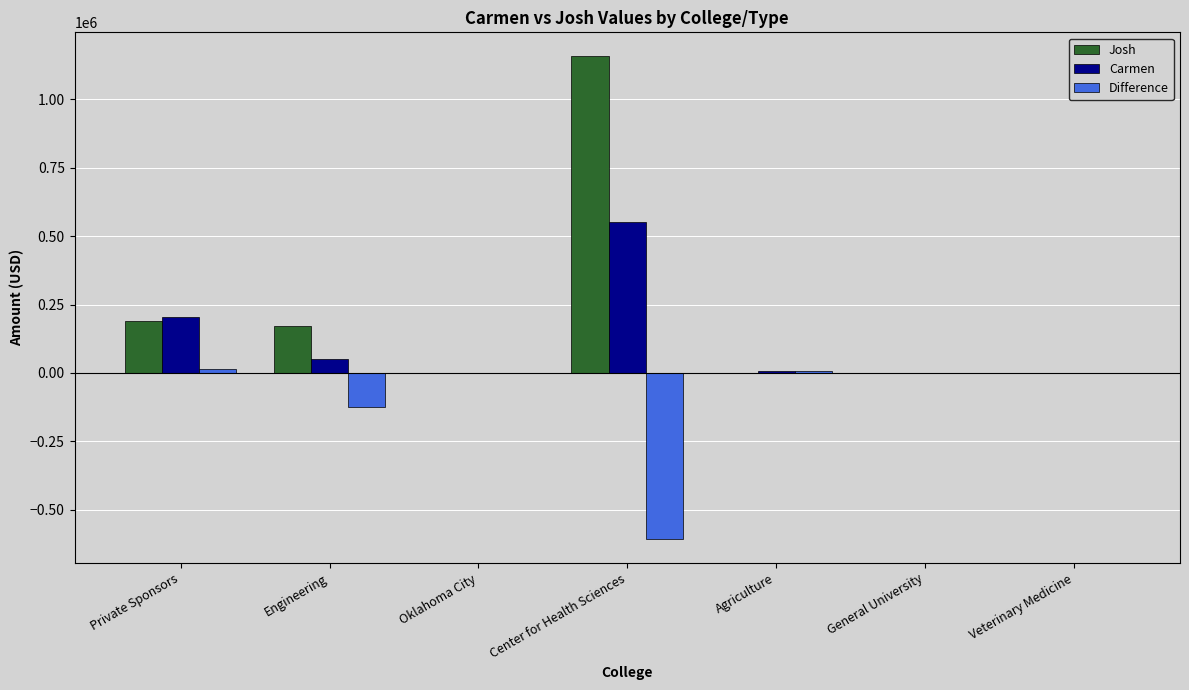

At which category does the chart reach its peak across all series?

Center for Health Sciences